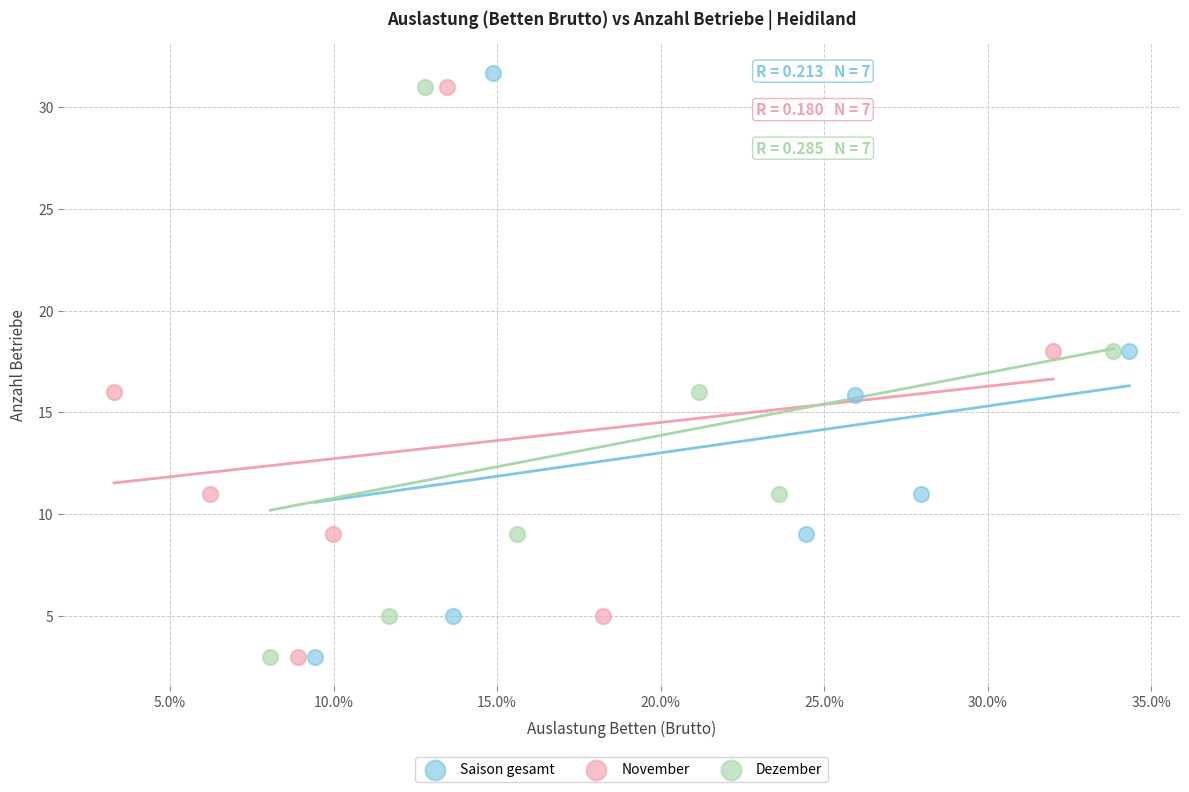

Which series has the largest Y range (max minus min)?

Saison gesamt